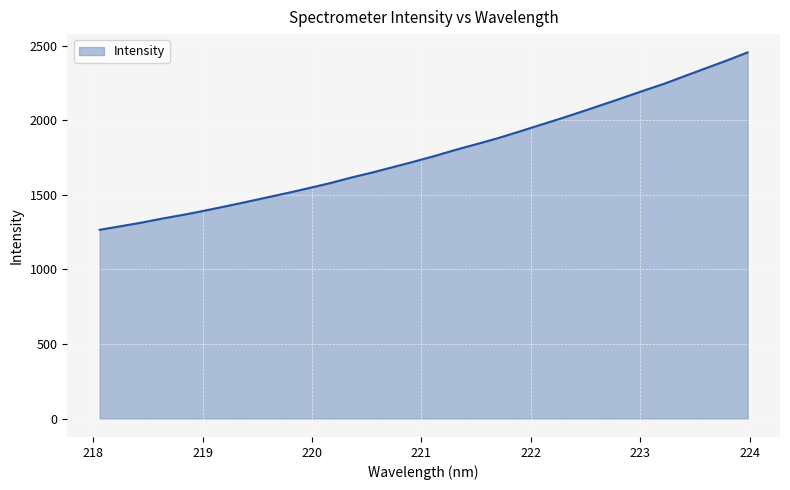

Count the number of values greater than 1759.

16